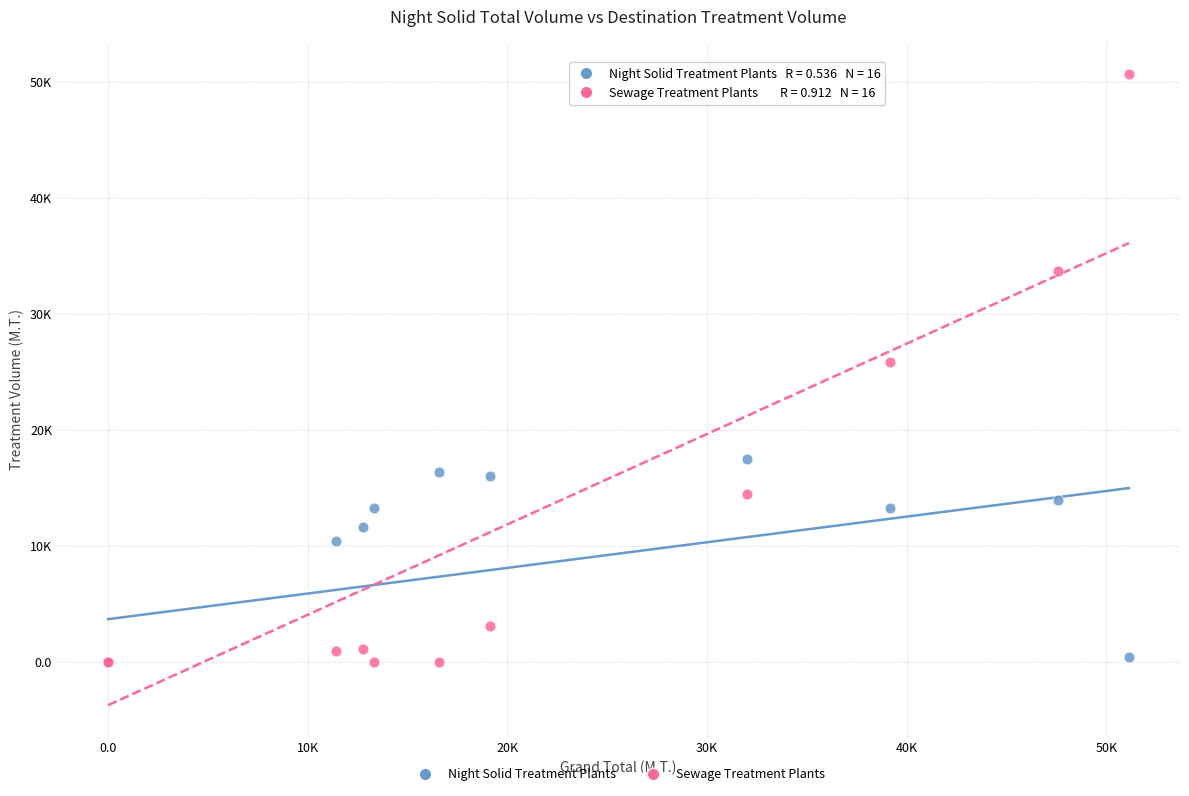

What are all the series names shown in the legend?

Night Solid Treatment Plants, Sewage Treatment Plants